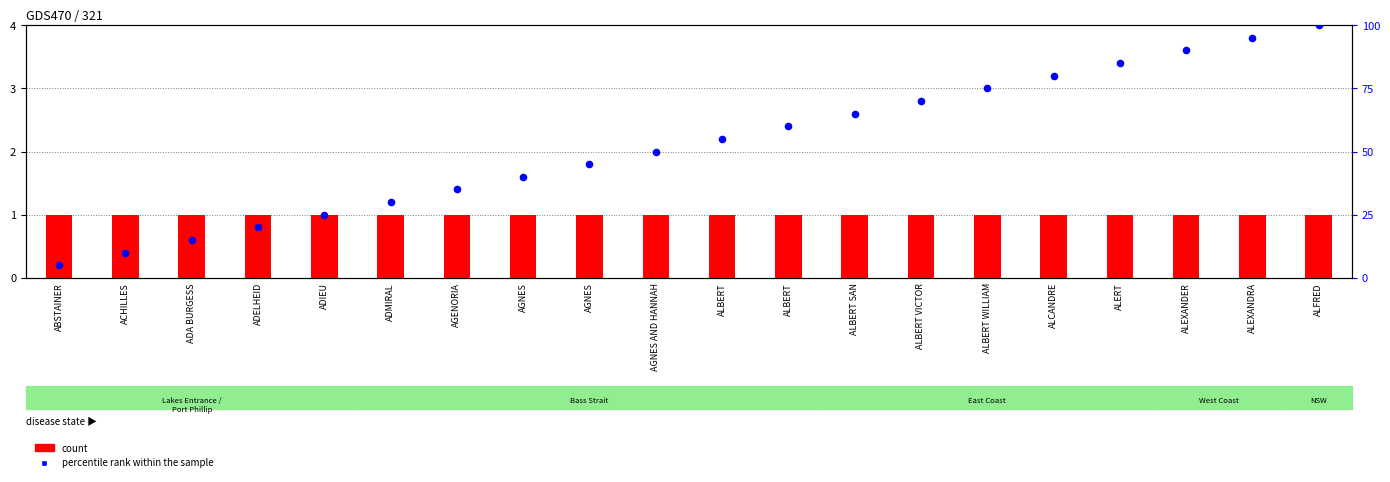

Is the value of percentile rank within the sample at ACHILLES greater than the value of count at ADA BURGESS?

Yes